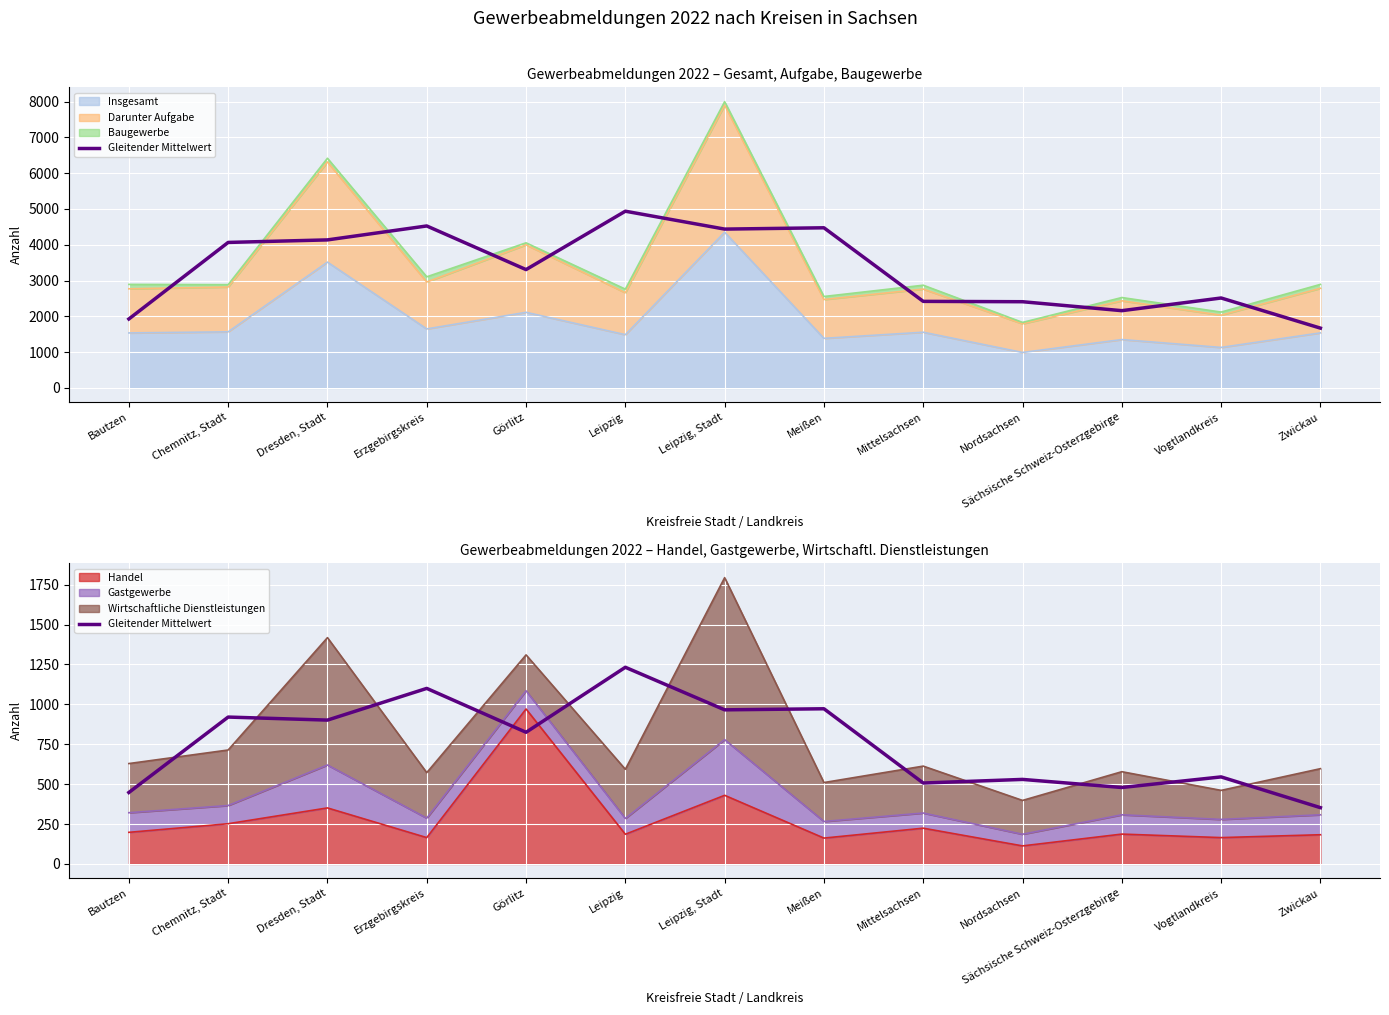

Rank the categories by value from lowest to highest.

Zwickau, Bautzen, Sächsische Schweiz-Osterzgebirge, Mittelsachsen, Nordsachsen, Vogtlandkreis, Görlitz, Dresden, Stadt, Chemnitz, Stadt, Leipzig, Stadt, Meißen, Erzgebirgskreis, Leipzig